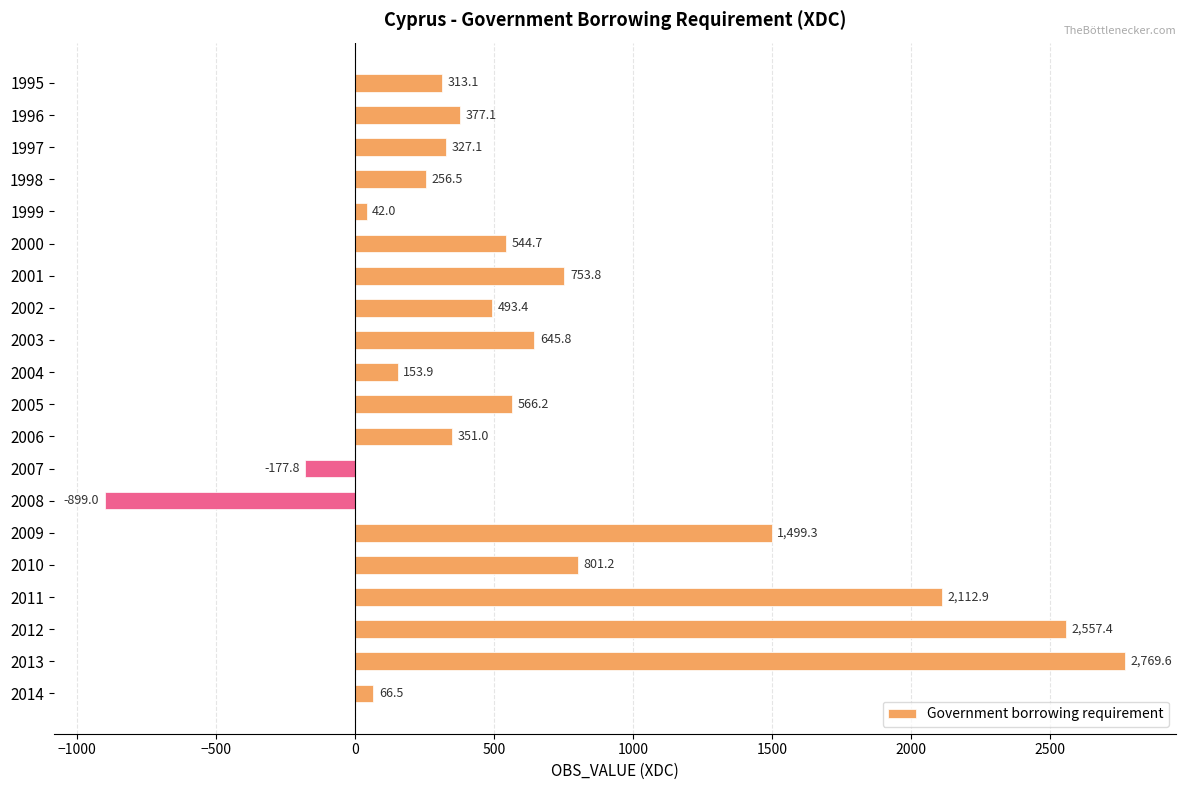

Which category has the highest value across all series?

2013